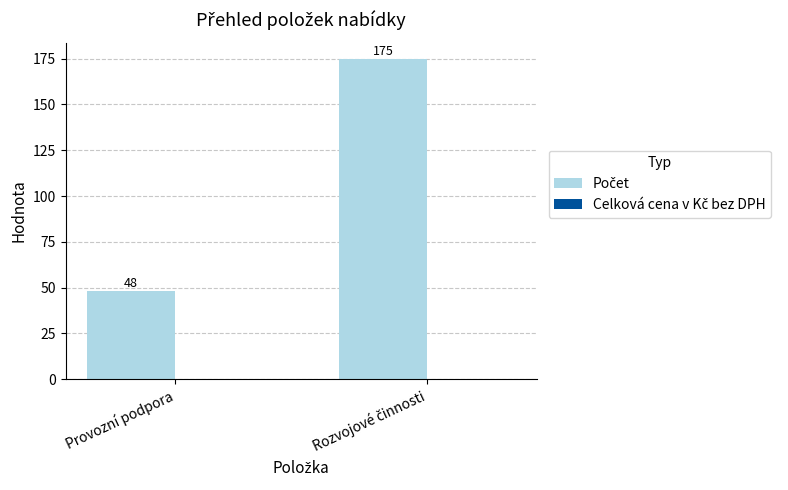

What is the difference between the maximum and minimum values?

127